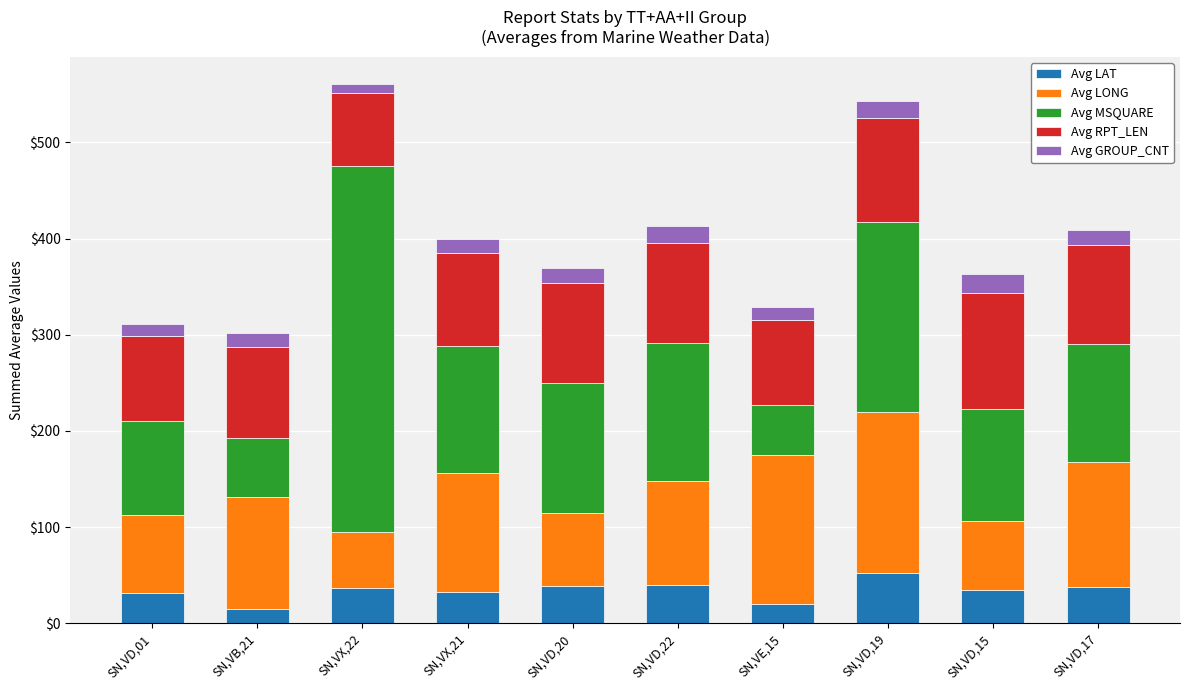

What is the total value across all series at SN,VD,20?

369.8